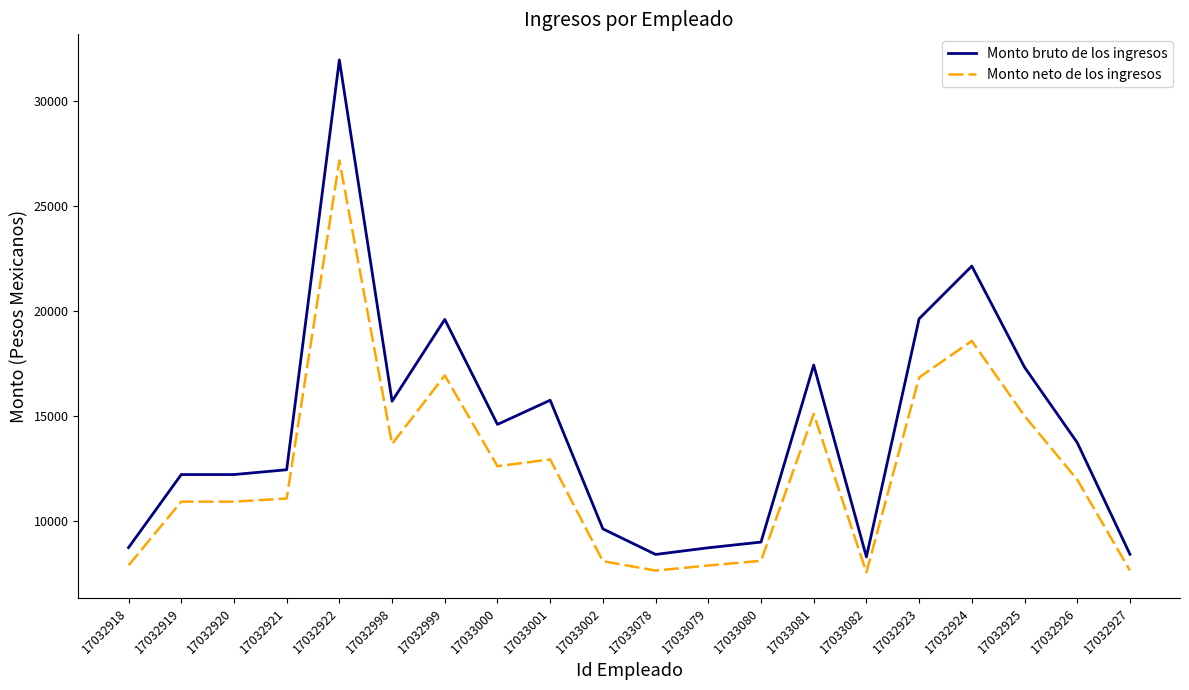

What is the difference between the Monto bruto de los ingresos values at 17033080 and 17032999?

10613.1